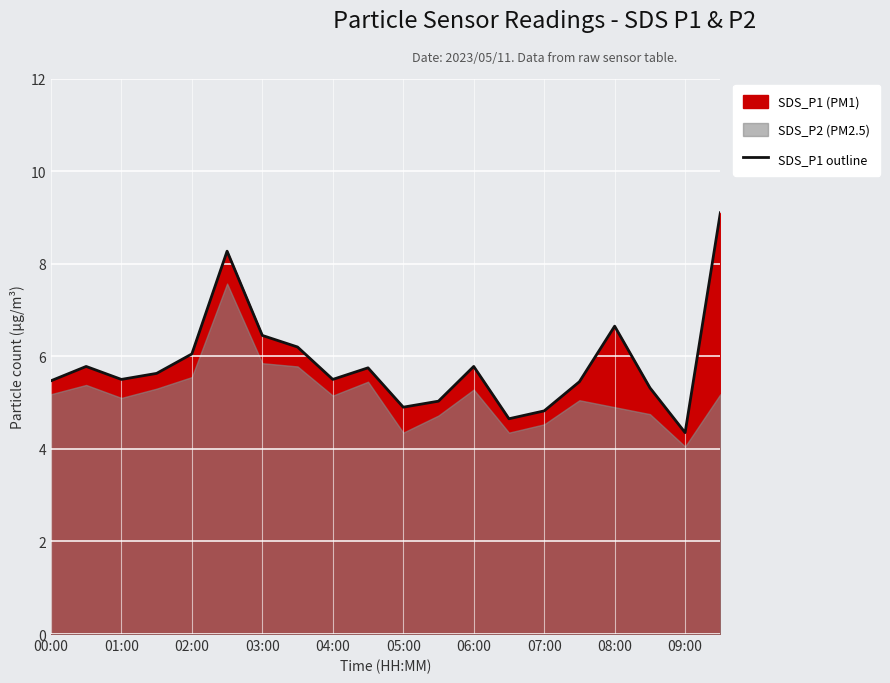

How many interior local peaks (higher than both neighbors) does the data have?

5